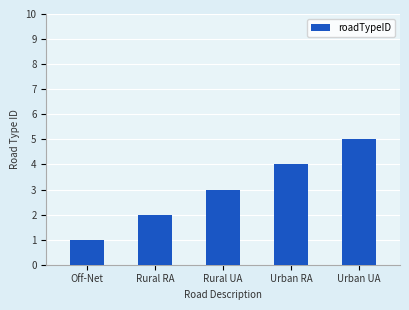

Reading right to left, what are all the values shown in this chart?

5	4	3	2	1